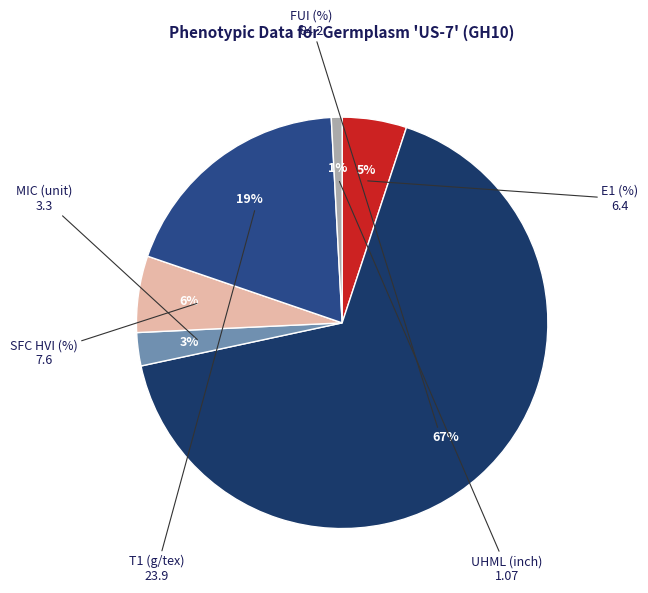

How many segments does this pie chart have?

6